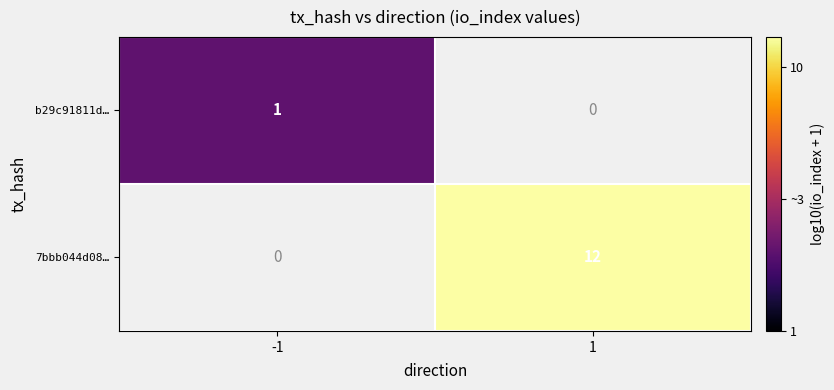

Is the value of b29c91811d… at -1 greater than the value of 7bbb044d08… at 1?

No